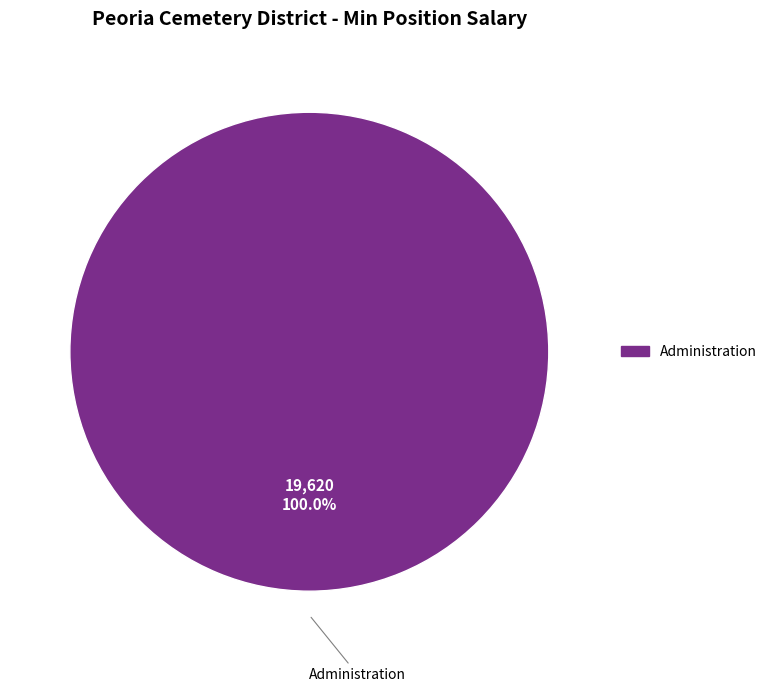

Is there any slice that represents more than half of the pie?

Yes